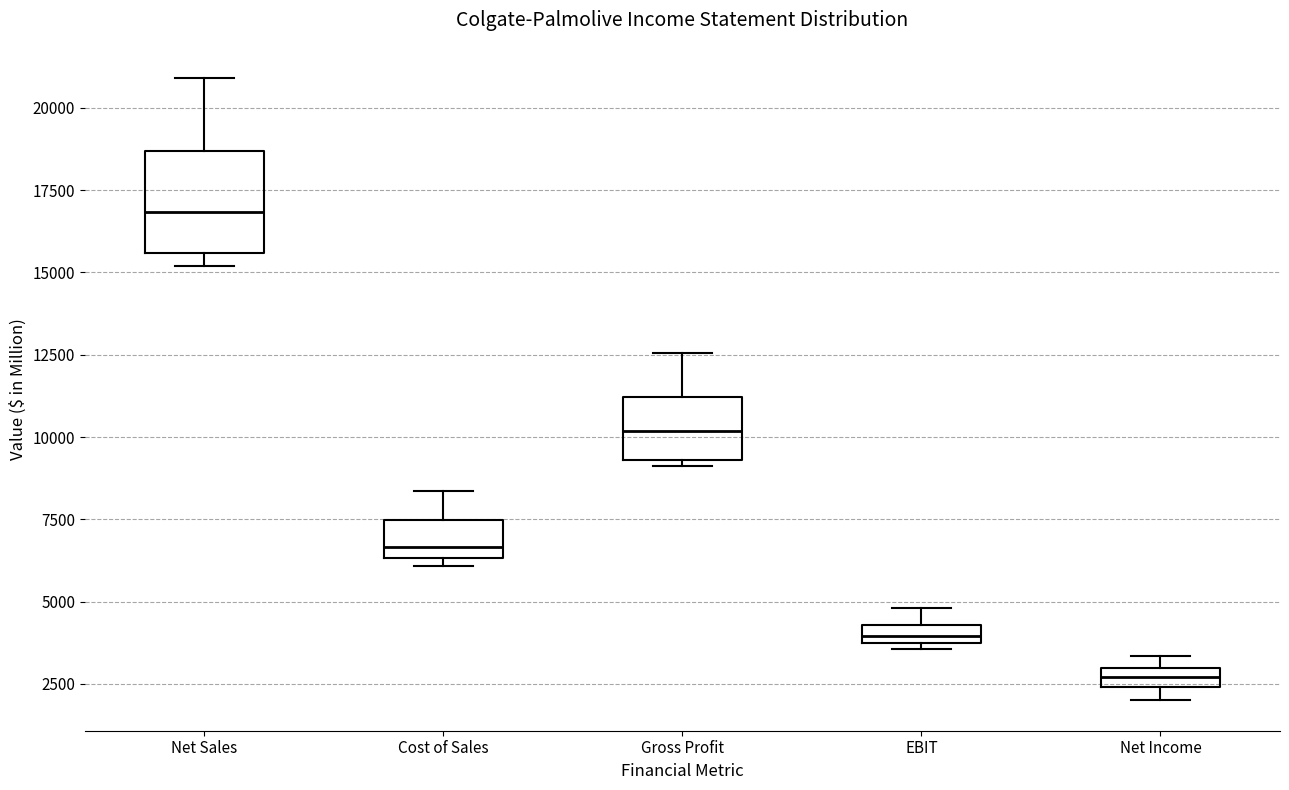

Where is the lower edge of the box for Net Income on the y-axis? The values are not printed on the chart, so give them approximately, as read against the axis.

2500